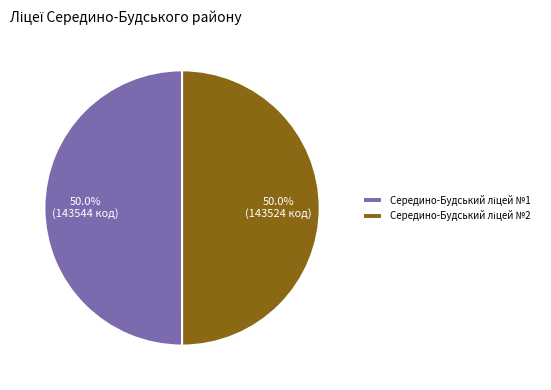

How many segments does this pie chart have?

2